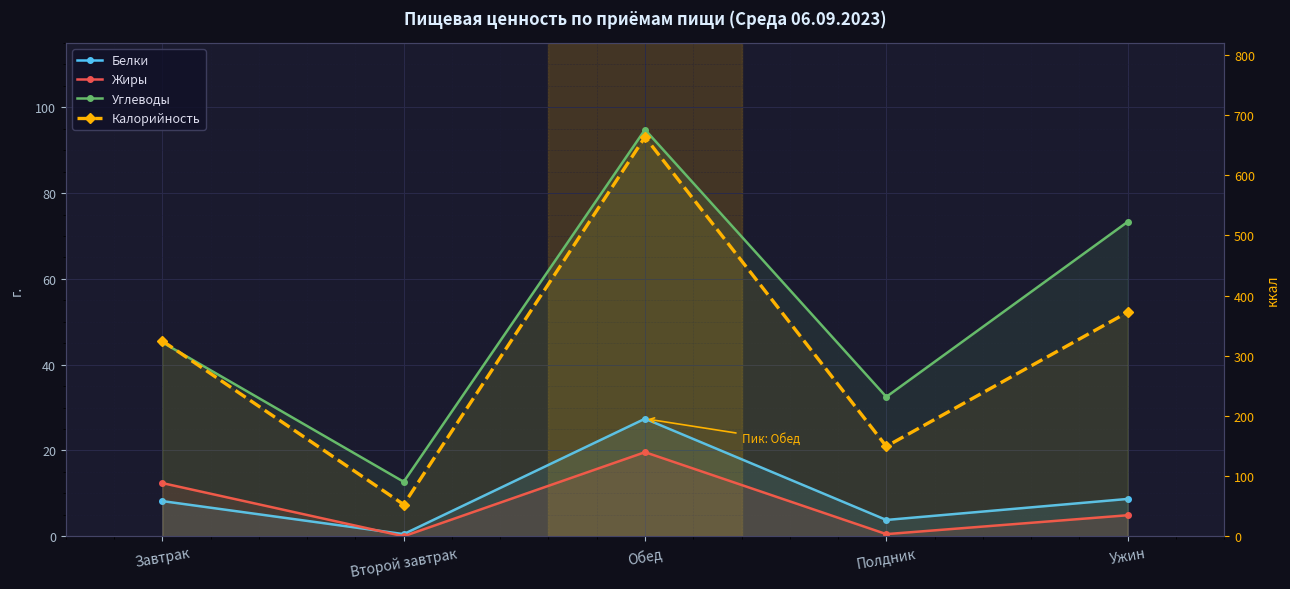

What is the difference between the highest and lowest values at Завтрак?

316.6